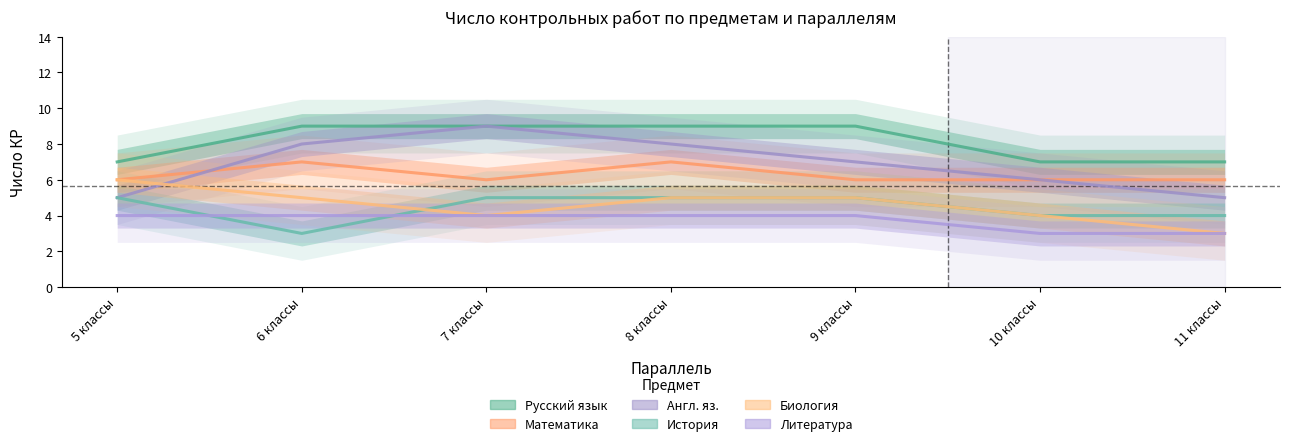

The value of Математика at 11 классы is 10. True or false?

False